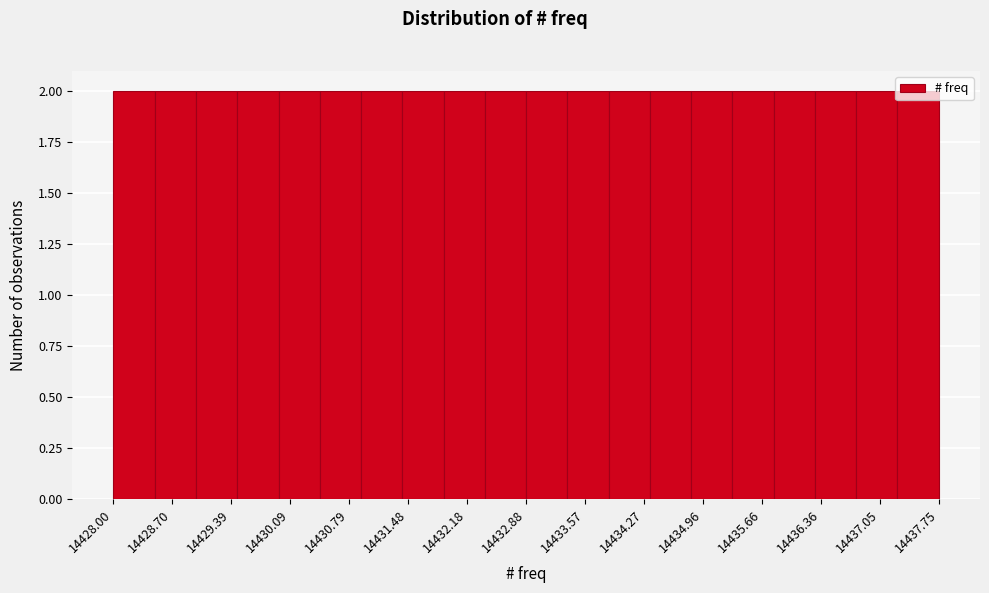

Reading left to right, transcribe this chart: for each bar, give the range it covers on the x-axis and its height. Neither the bar edges nor the heights are printed on the chart, so give them approximately, as read against the axes.

14428.0 to 14428.5: 2
14428.5 to 14429.0: 2
14429.0 to 14429.5: 2
14429.5 to 14430.0: 2
14430.0 to 14430.4: 2
14430.4 to 14430.9: 2
14430.9 to 14431.4: 2
14431.4 to 14431.9: 2
14431.9 to 14432.4: 2
14432.4 to 14432.9: 2
14432.9 to 14433.4: 2
14433.4 to 14433.9: 2
14433.9 to 14434.3: 2
14434.3 to 14434.8: 2
14434.8 to 14435.3: 2
14435.3 to 14435.8: 2
14435.8 to 14436.3: 2
14436.3 to 14436.8: 2
14436.8 to 14437.3: 2
14437.3 to 14437.8: 2